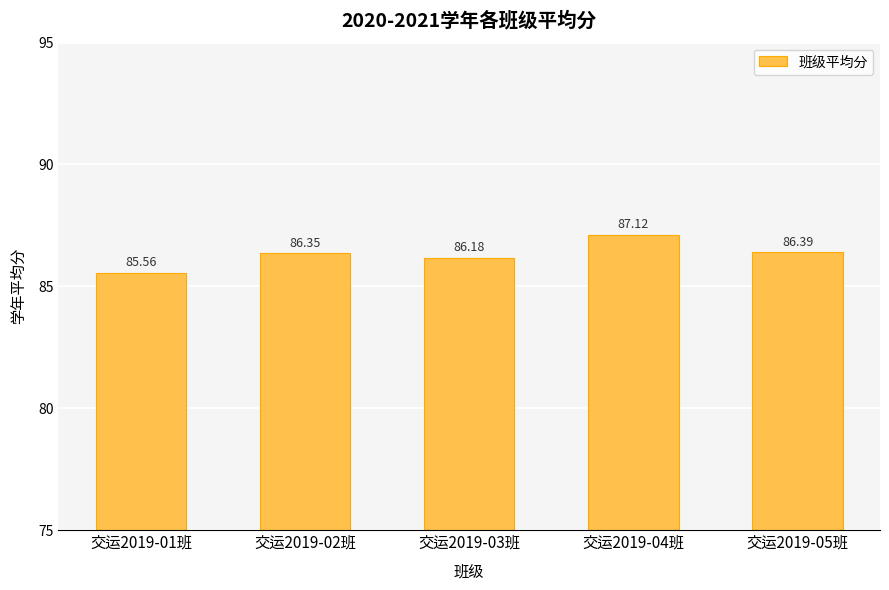

True or false: the data shows 86.2 at 交运2019-03班.

True